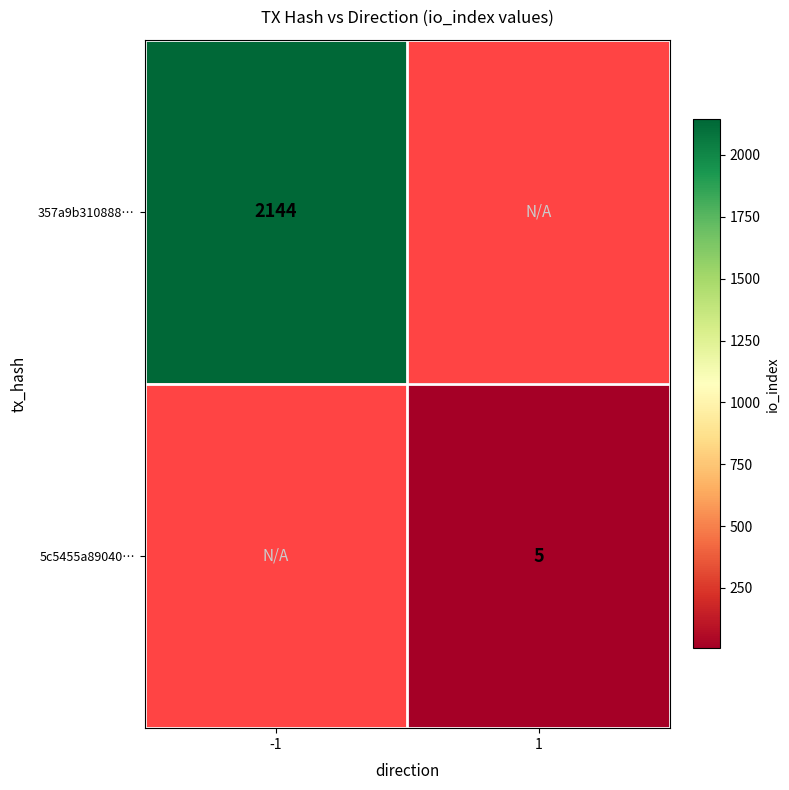

True or false: 5c5455a89040… has a value of 5 at 1.

True